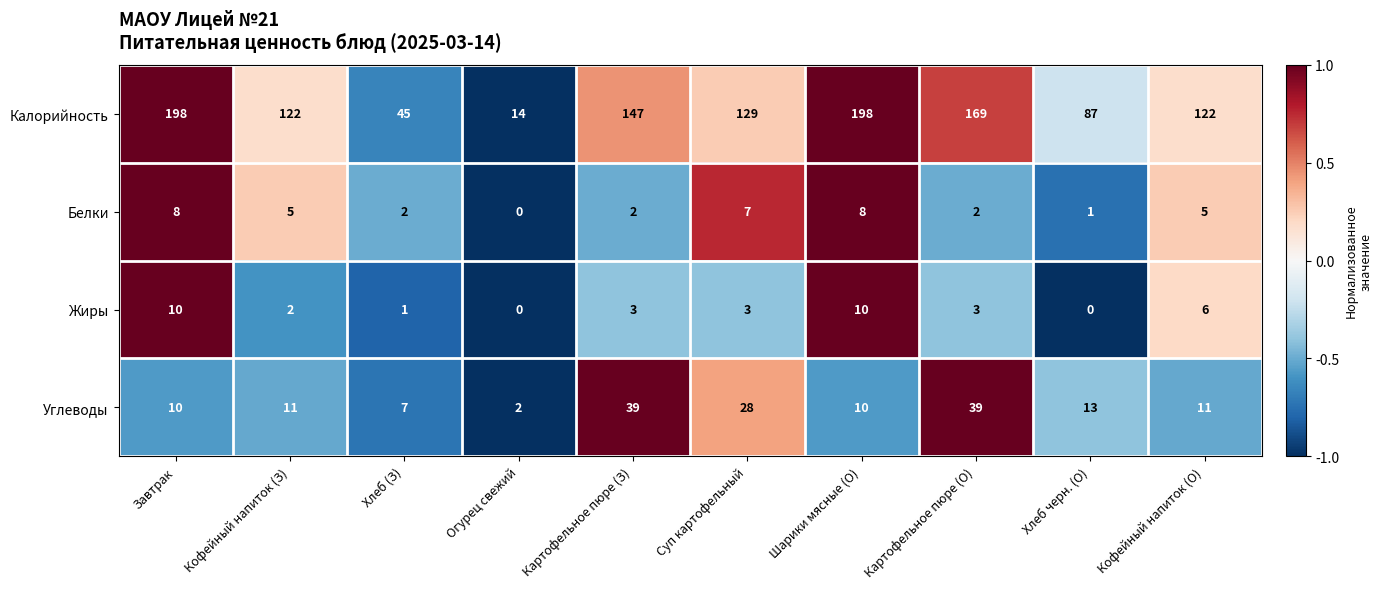

What is the sum of all Белки values?

40